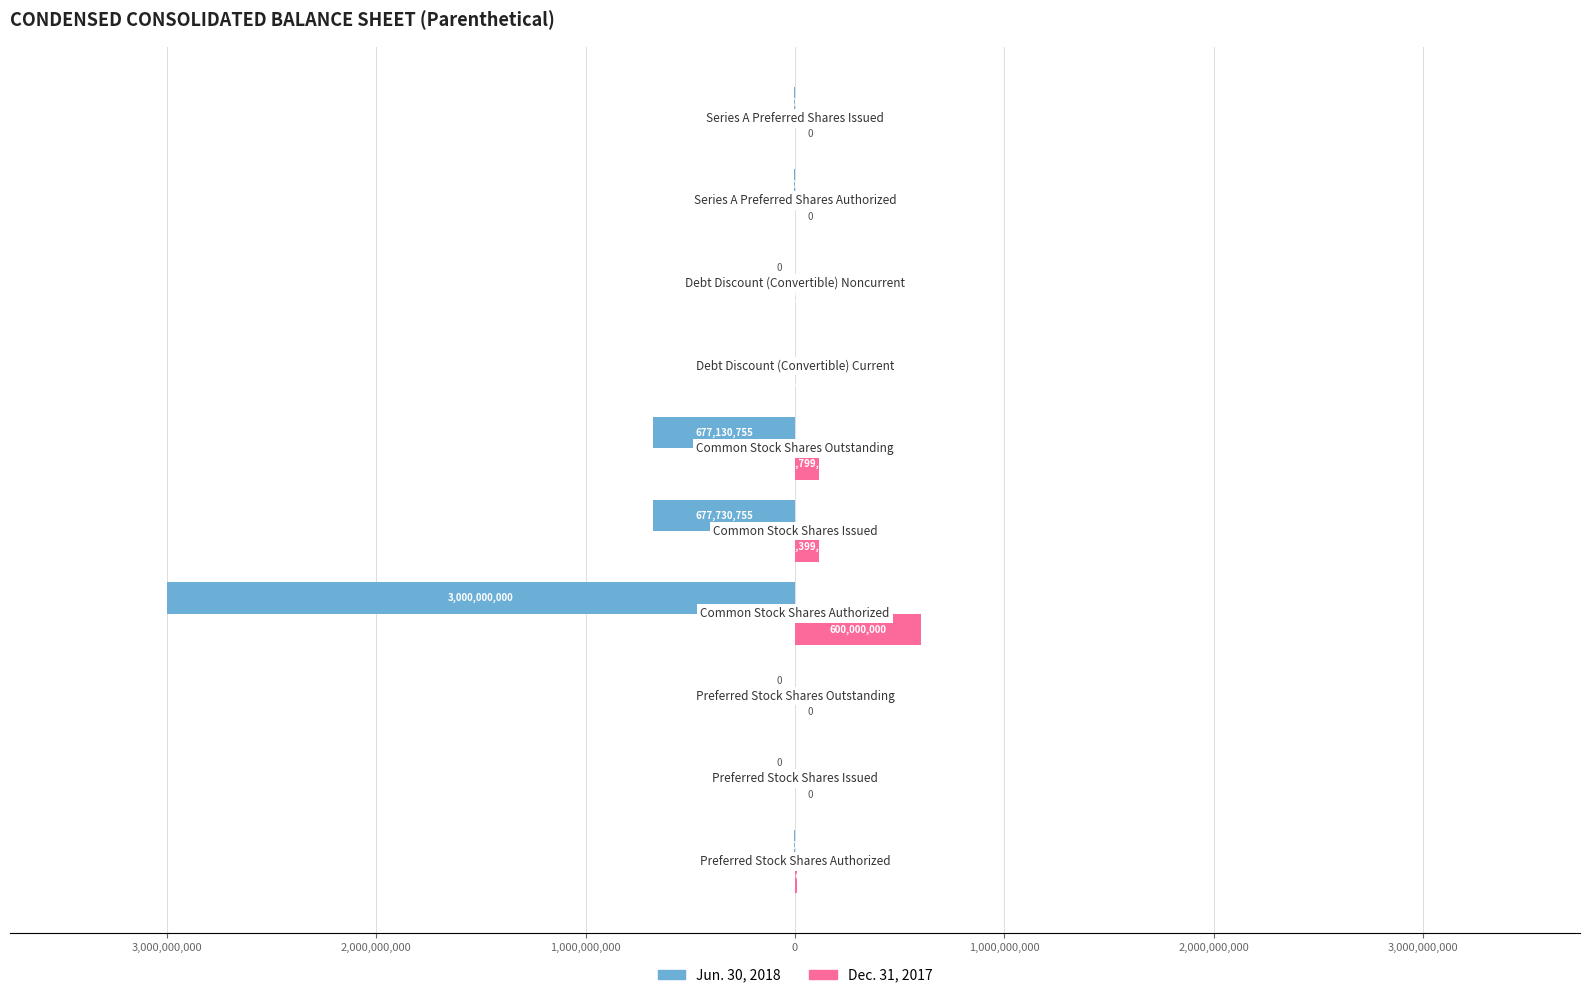

What are all the series names shown in the legend?

Jun. 30, 2018, Dec. 31, 2017